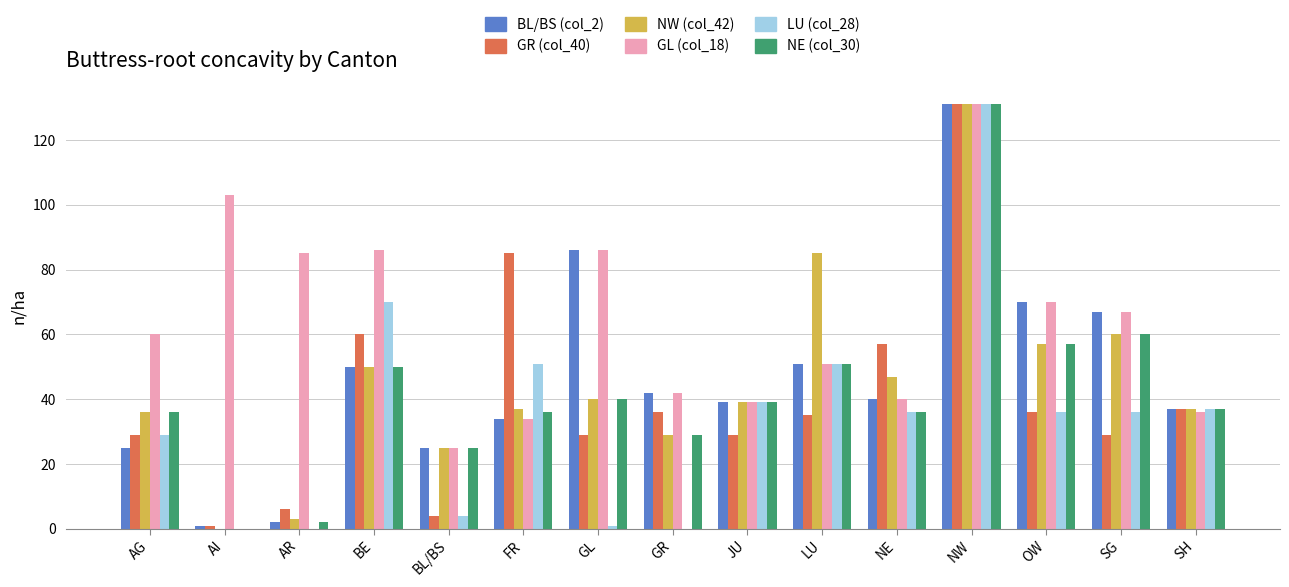

What is the total value across all series at GR?

178